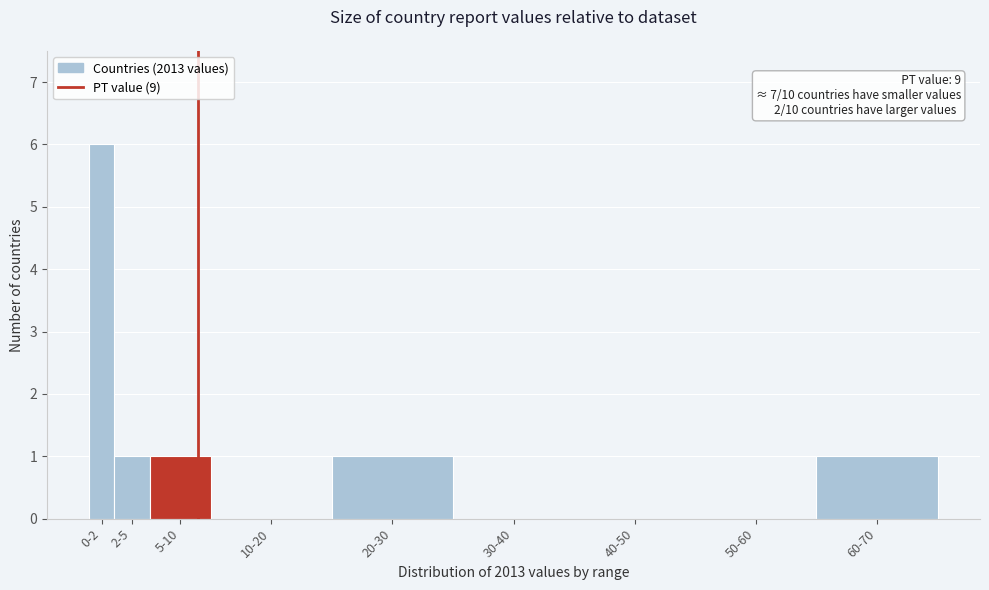

Reading left to right, transcribe all the data shown in this chart.

0-2=6	2-5=1	5-10=1	10-20=0	20-30=1	30-40=0	40-50=0	50-60=0	60-70=1